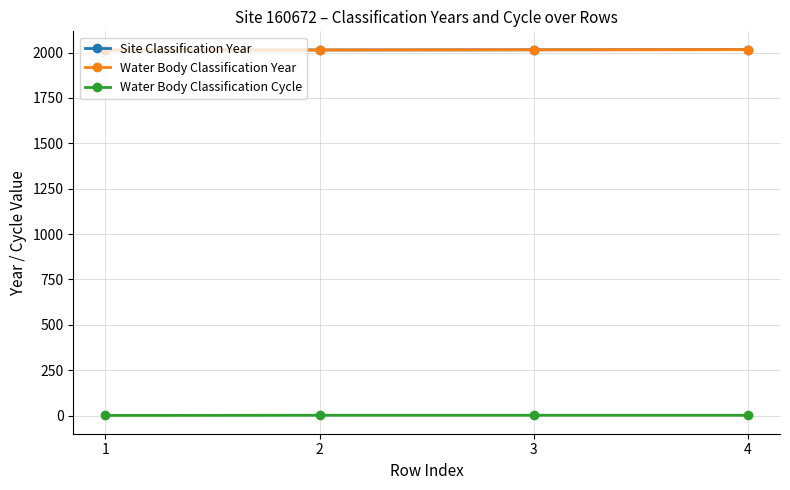

The Site Classification Year series shows 494 at 4. True or false?

False